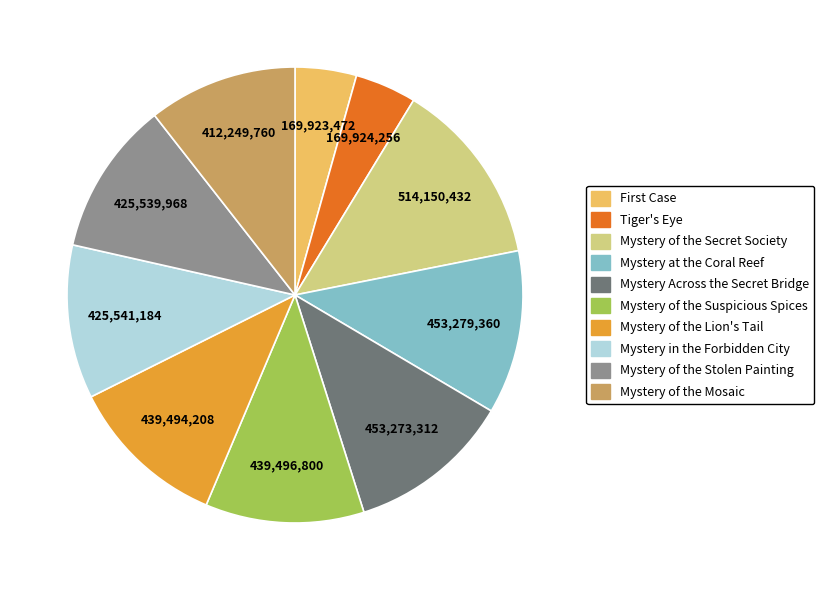

Do Mystery Across the Secret Bridge and Mystery in the Forbidden City together represent more than half of the pie?

No